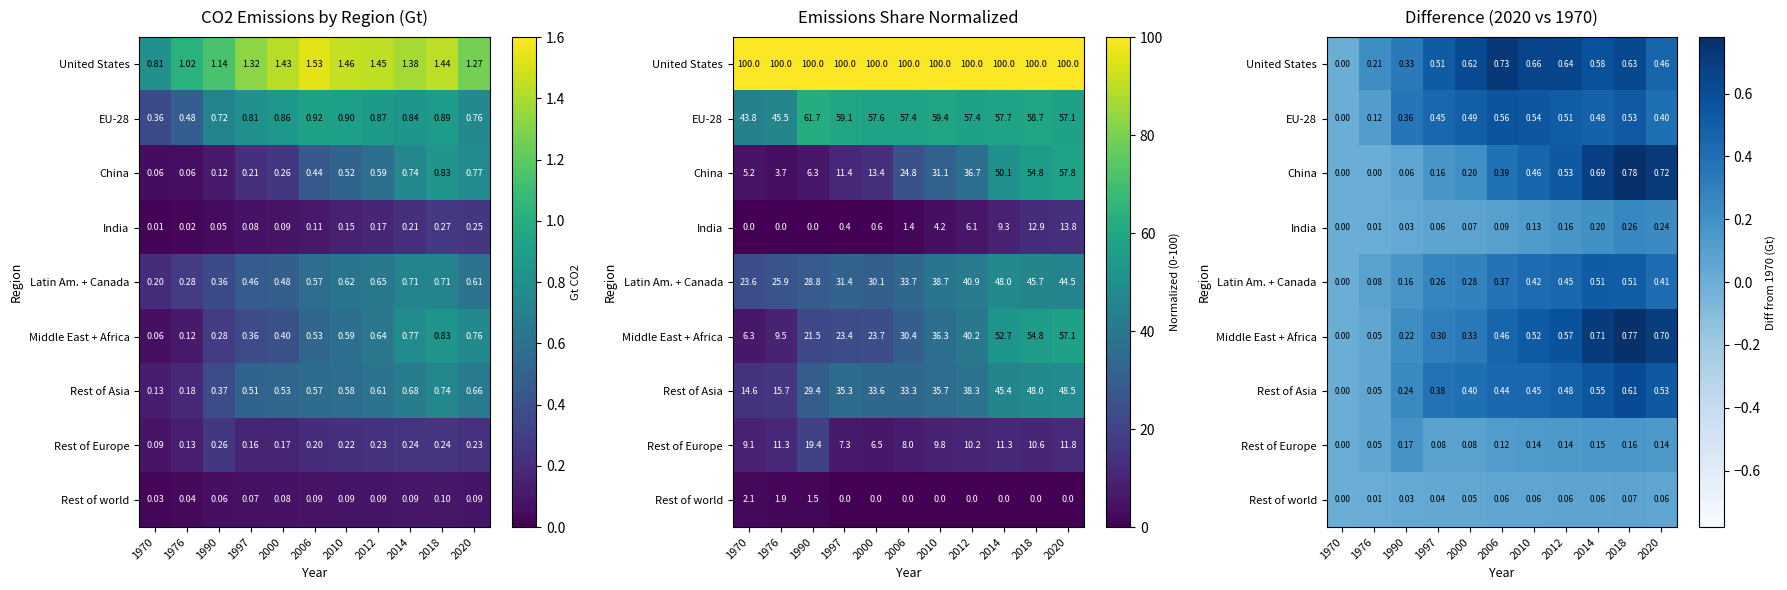

What value does the EU-28 series have at 2014?

0.5